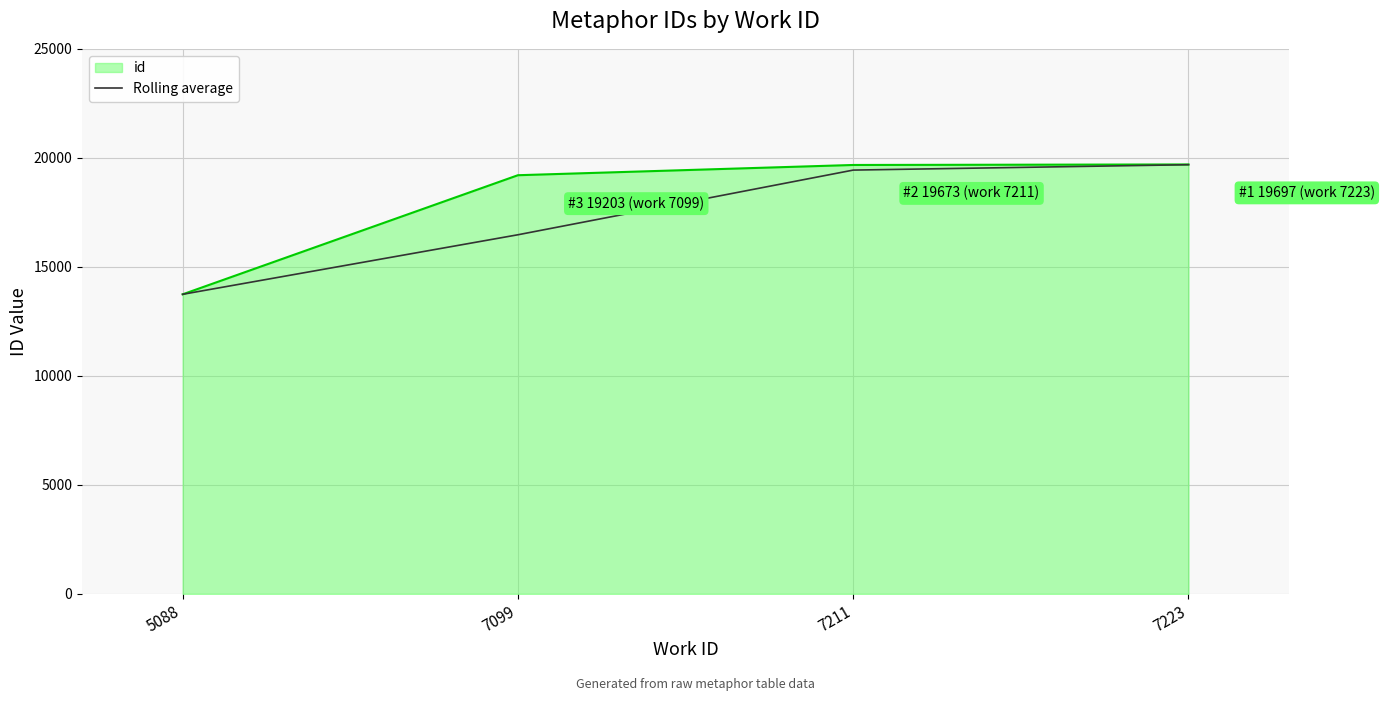

Which series has the largest range (max minus min)?

id